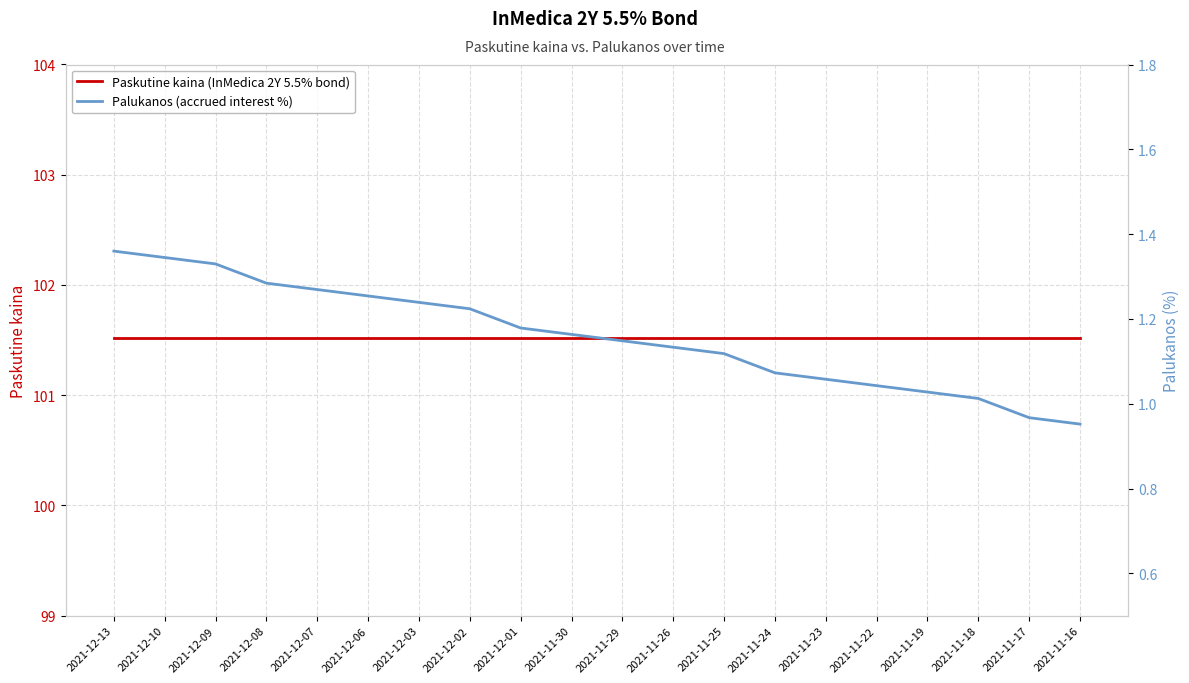

At how many categories does at least one series exceed 7?

20